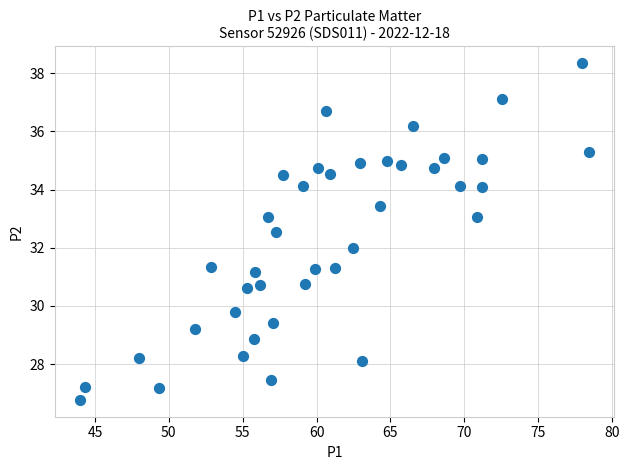

What is the range of X values (max minus min)?

34.4